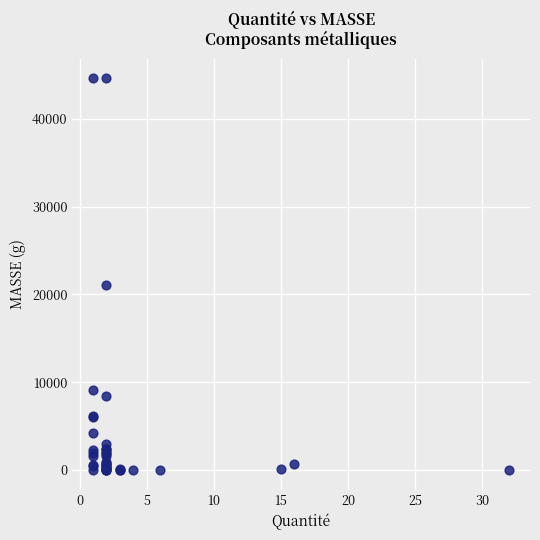

What Y value in the scatter plot is closest to 22328?

21060.0